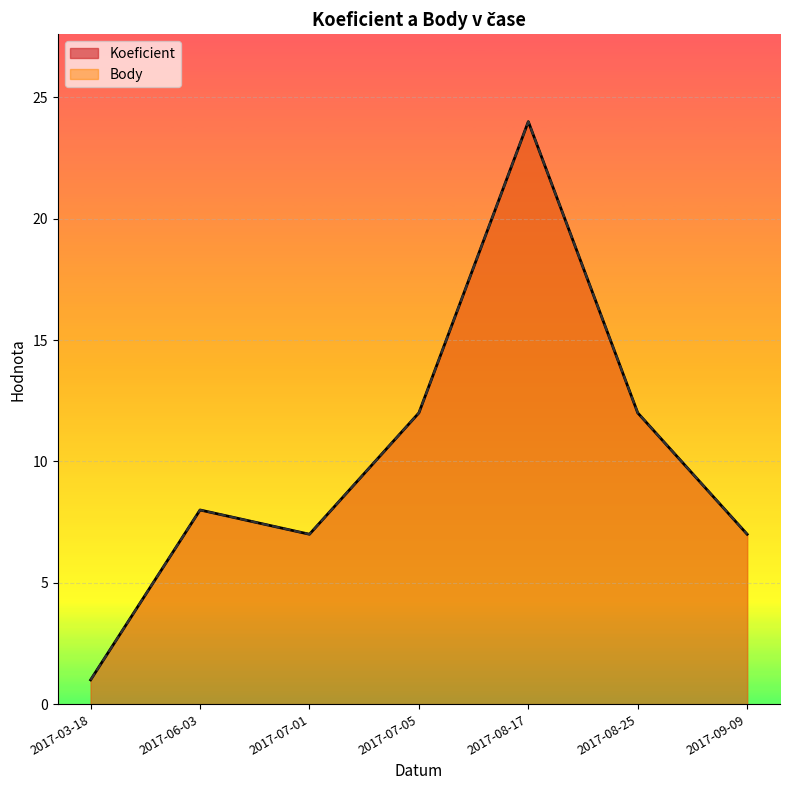

What are all the series names shown in the legend?

Koeficient, Body